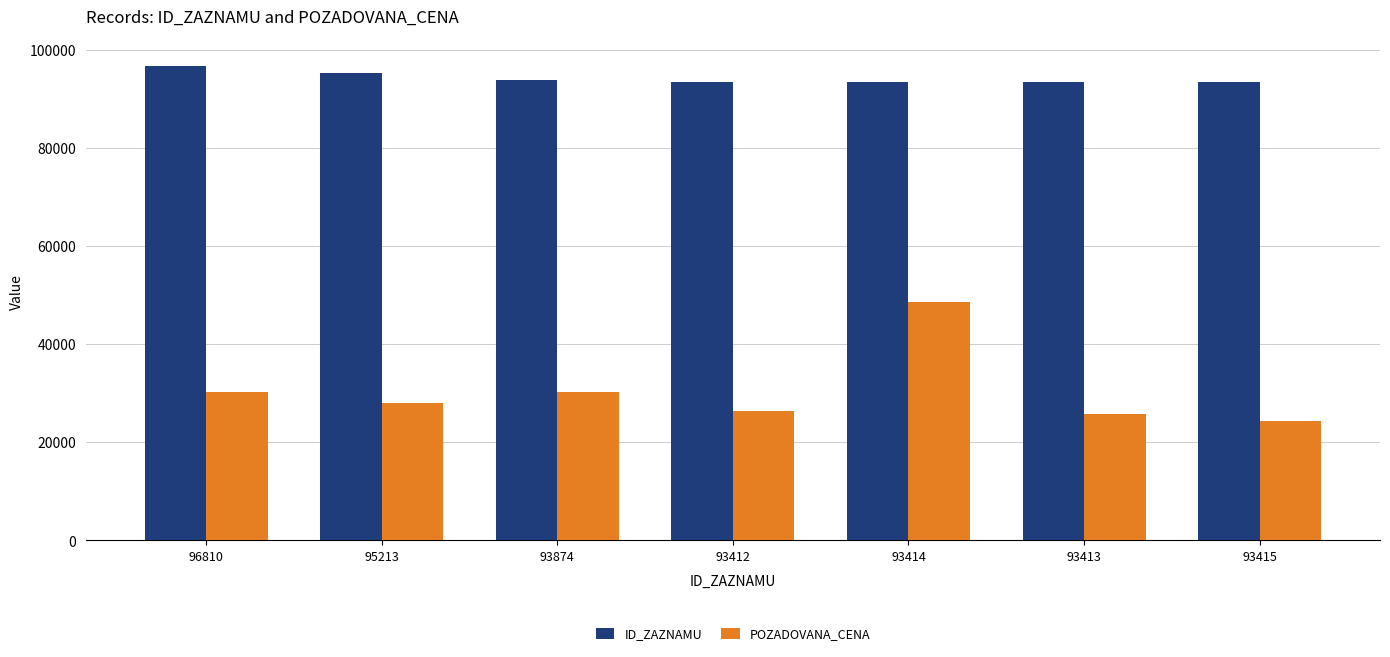

At which label does POZADOVANA_CENA first exceed 28000?

96810